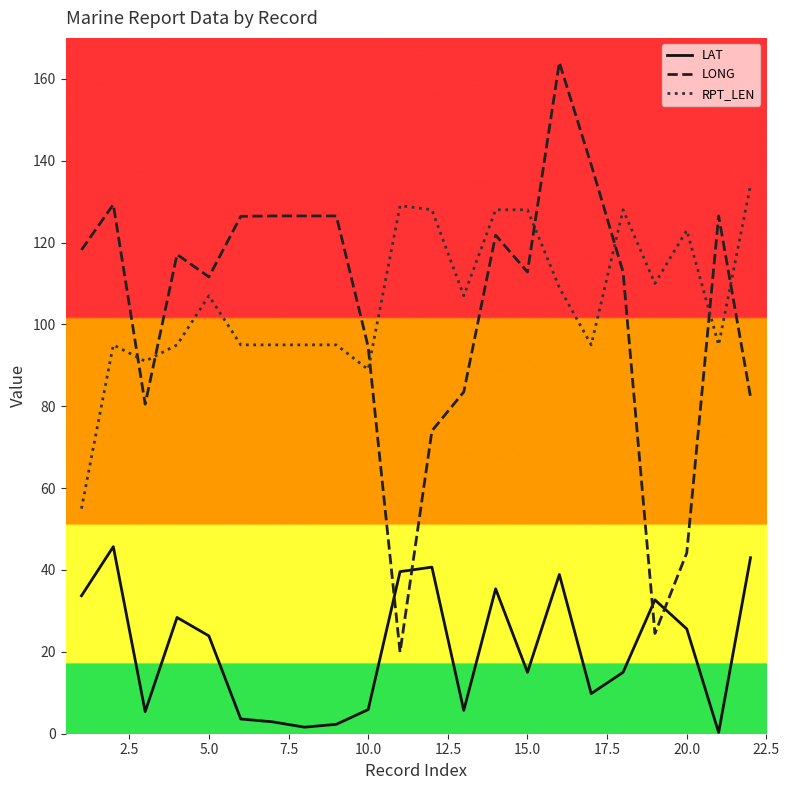

List the series in order of their peak value, highest first.

LONG, RPT_LEN, LAT